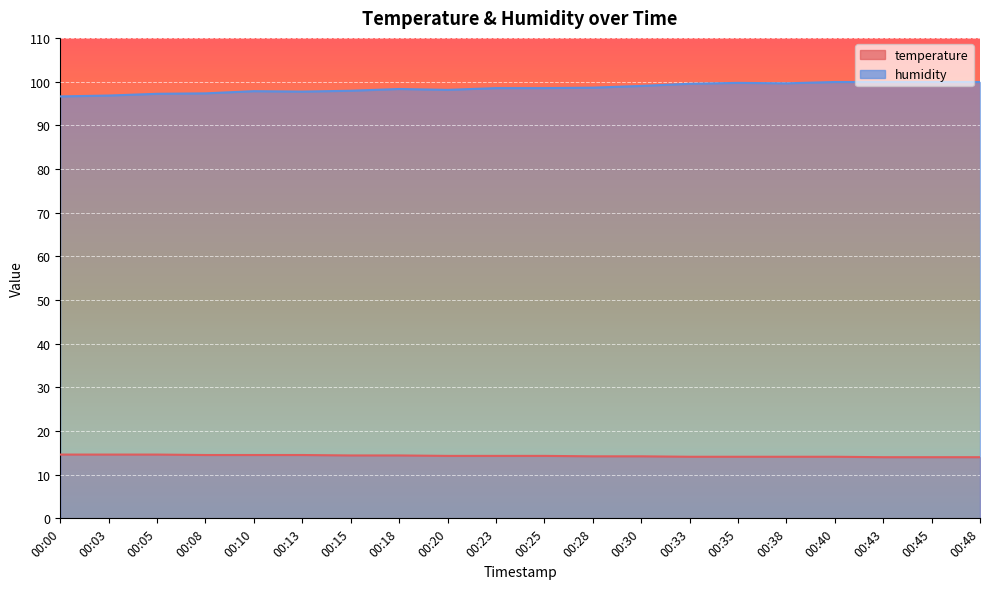

True or false: humidity and temperature cross at least once.

False